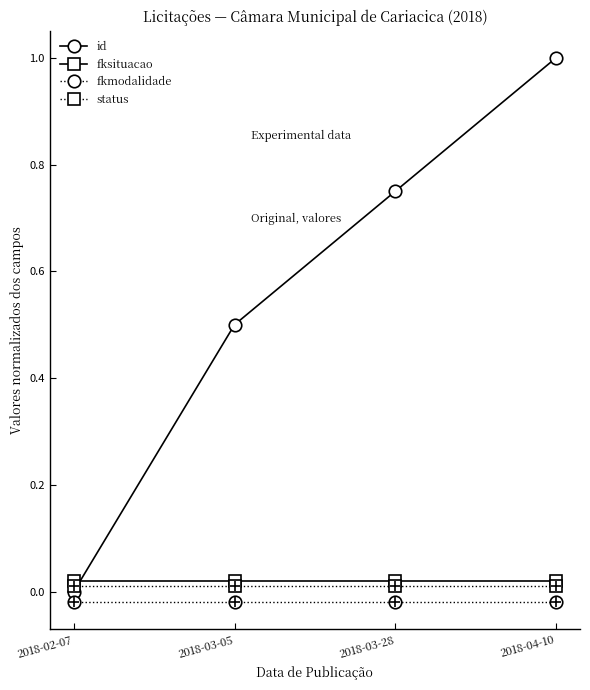

Which series changed the most between 2018-03-05 and 2018-04-10?

id